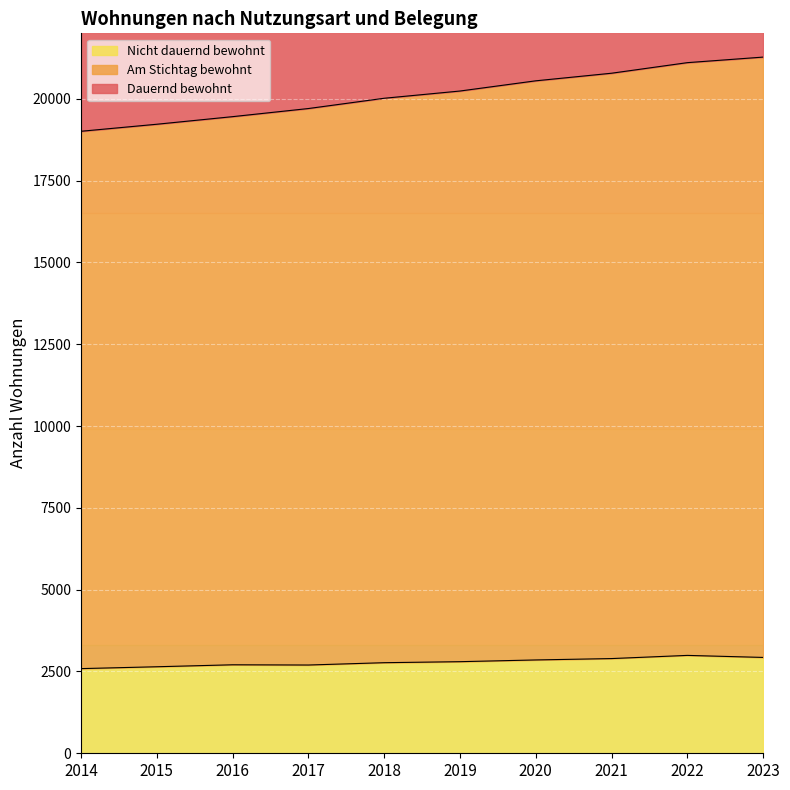

Rank the categories by Nicht dauernd bewohnt value from lowest to highest.

2014, 2015, 2017, 2016, 2018, 2019, 2020, 2021, 2023, 2022